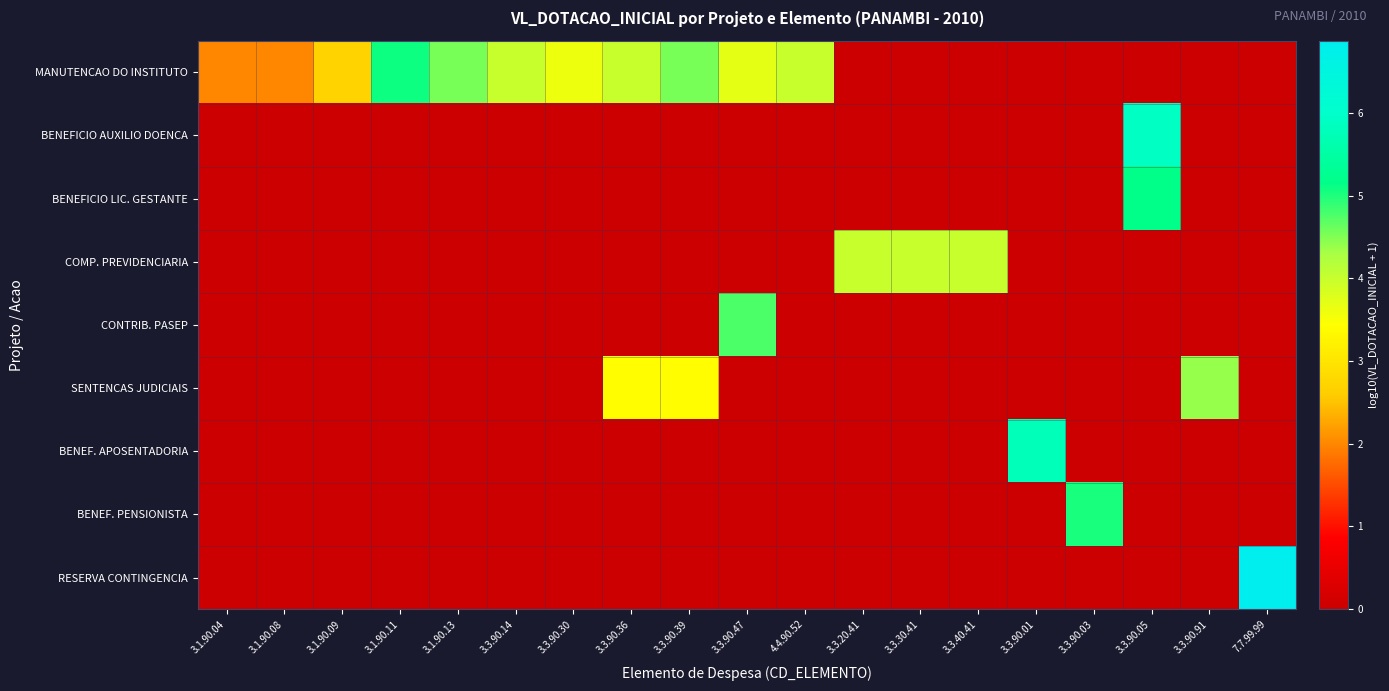

Which has a higher value, 3.3.30.41 or 3.1.90.13?

3.1.90.13